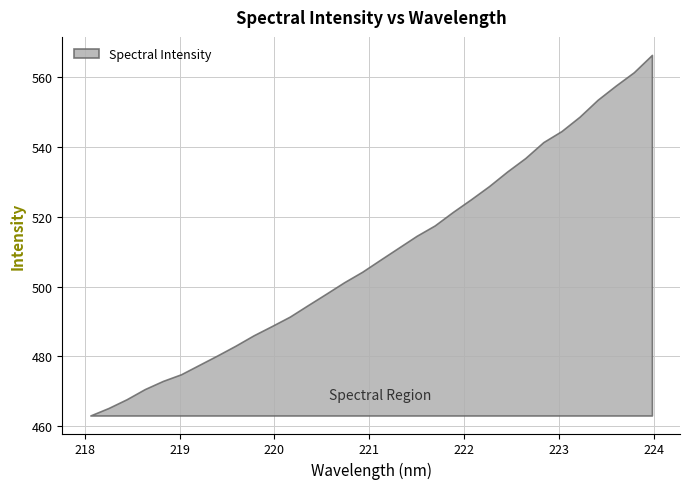

List the labels in order of value, smallest first.

218.0596, 218.2508, 218.442, 218.6332, 218.8244, 219.0156, 219.2067, 219.3979, 219.589, 219.7801, 219.9712, 220.1623, 220.3533, 220.5444, 220.7354, 220.9264, 221.1174, 221.3083, 221.4993, 221.6902, 221.8812, 222.0721, 222.263, 222.4538, 222.6447, 222.8355, 223.0264, 223.2172, 223.408, 223.5987, 223.7895, 223.9802